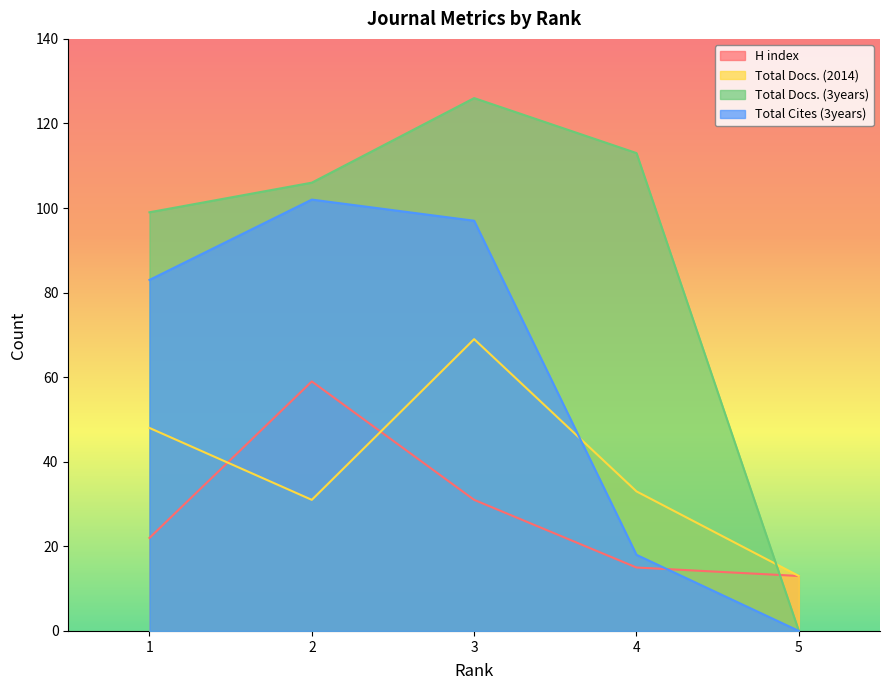

Reading left to right, list all the values displayed in this chart.

H index: 1=22	2=59	3=31	4=15	5=13
Total Docs. (2014): 1=48	2=31	3=69	4=33	5=13
Total Docs. (3years): 1=99	2=106	3=126	4=113	5=0
Total Cites (3years): 1=83	2=102	3=97	4=18	5=0